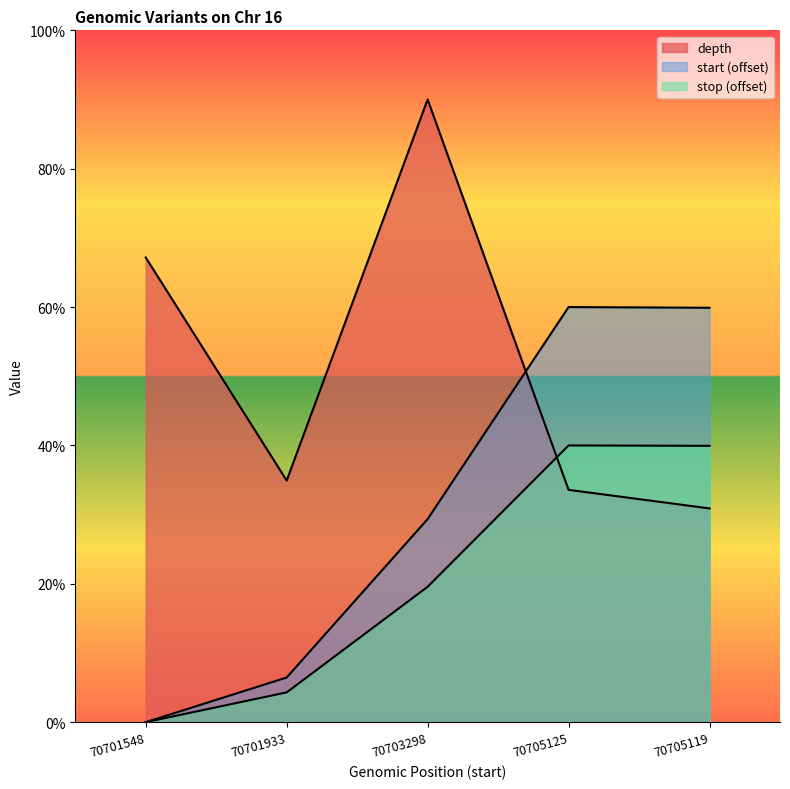

Reading left to right, transcribe all the data shown in this chart.

depth: 70701548=67.2	70701933=34.9	70703298=90.0	70705125=33.6	70705119=30.9
start: 70701548=0.0	70701933=6.5	70703298=29.4	70705125=60.0	70705119=59.9
stop: 70701548=0.0	70701933=4.3	70703298=19.6	70705125=40.0	70705119=39.9